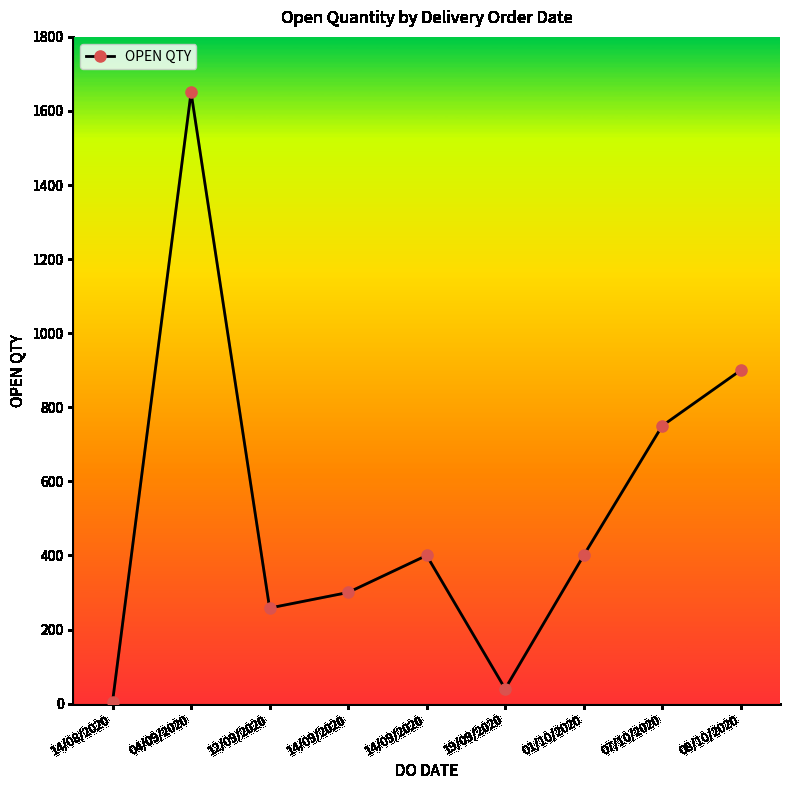

Rank the categories by value from highest to lowest.

04/09/2020, 08/10/2020, 07/10/2020, 14/09/2020, 01/10/2020, 14/09/2020, 12/09/2020, 19/09/2020, 14/08/2020